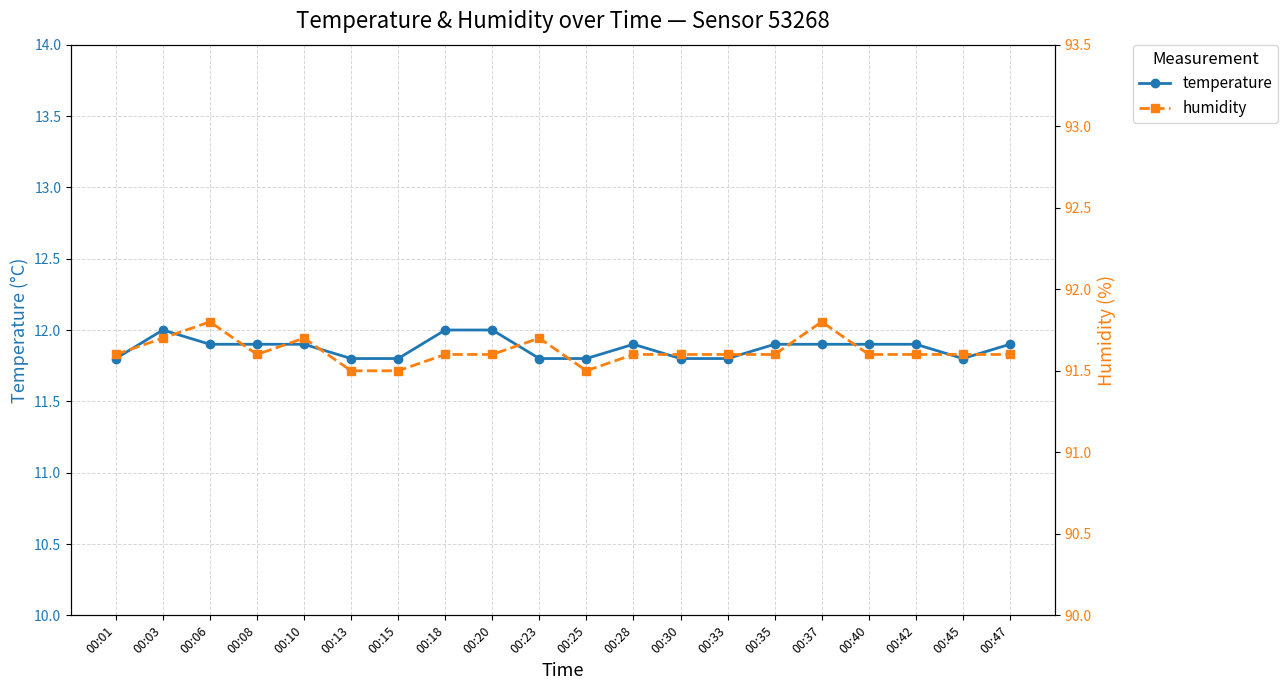

How many lines are shown in the chart?

2